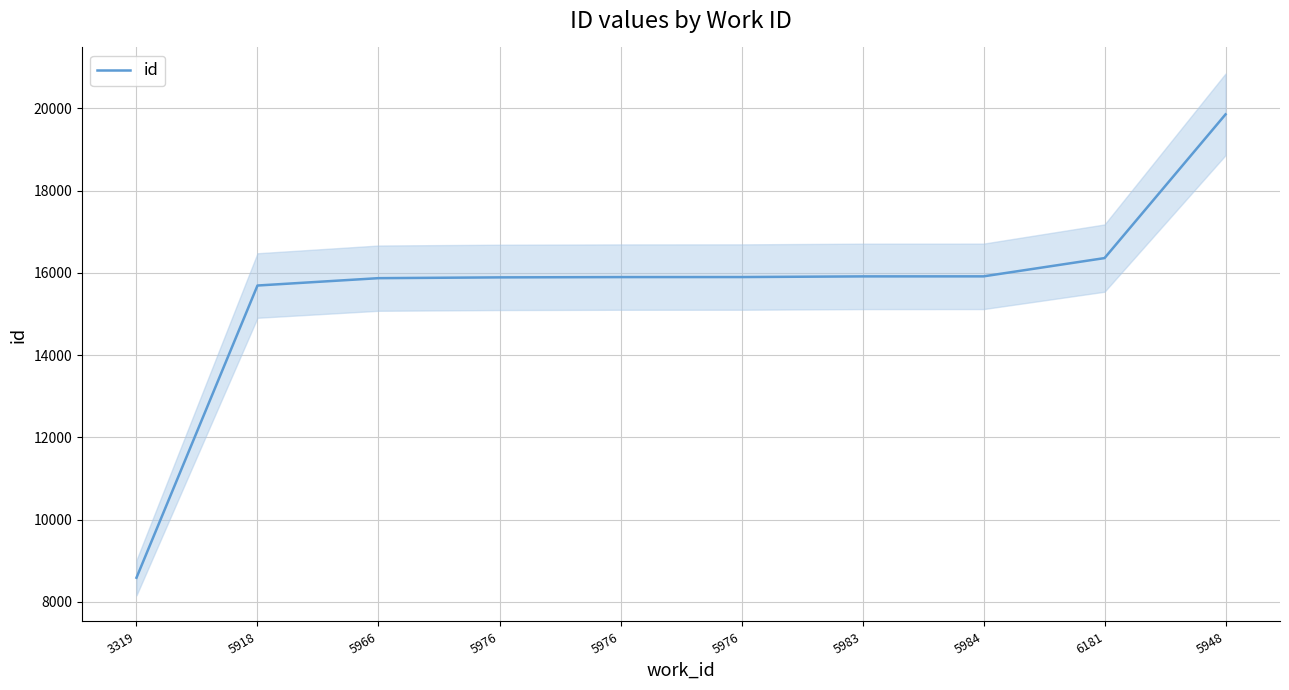

Reading left to right, list all the values displayed in this chart.

3319=8586	5918=15691	5966=15870	5976=15889	5976=15896	5976=15897	5983=15913	5984=15914	6181=16358	5948=19853